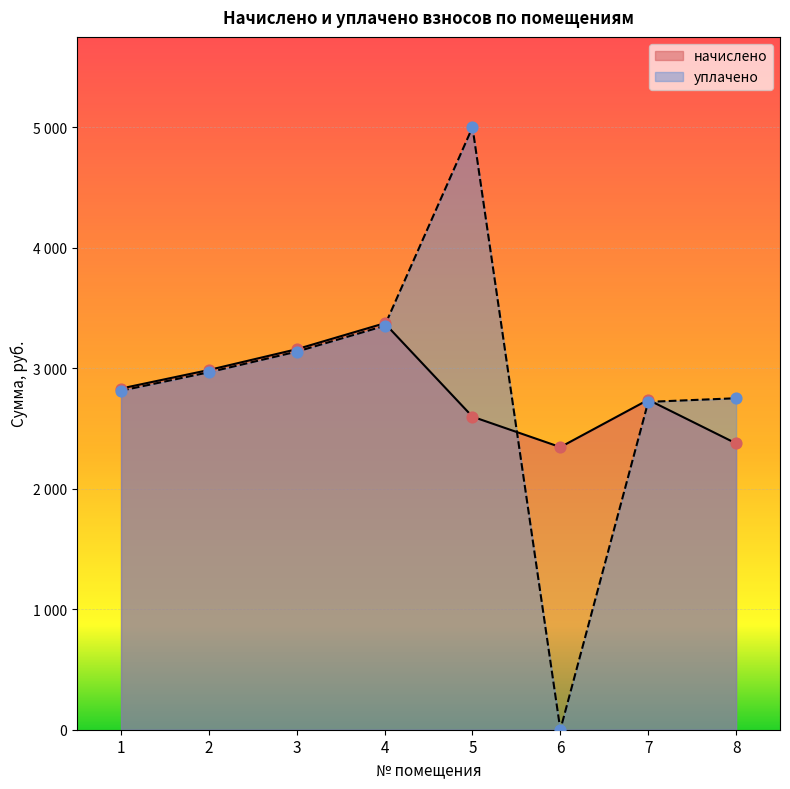

Is the value of уплачено at 2 greater than the value of начислено at 5?

Yes